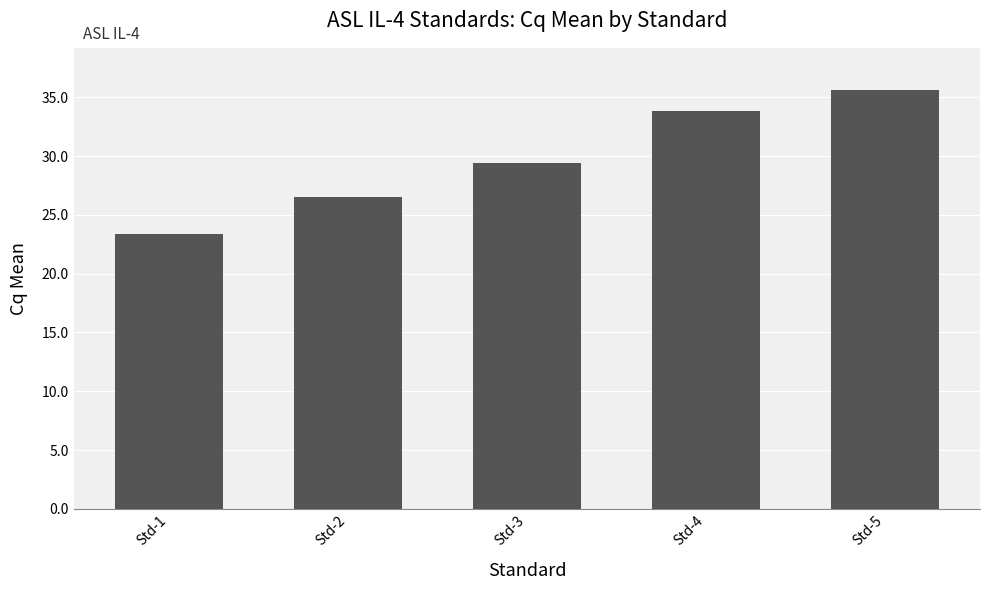

How many bars are there in total?

5